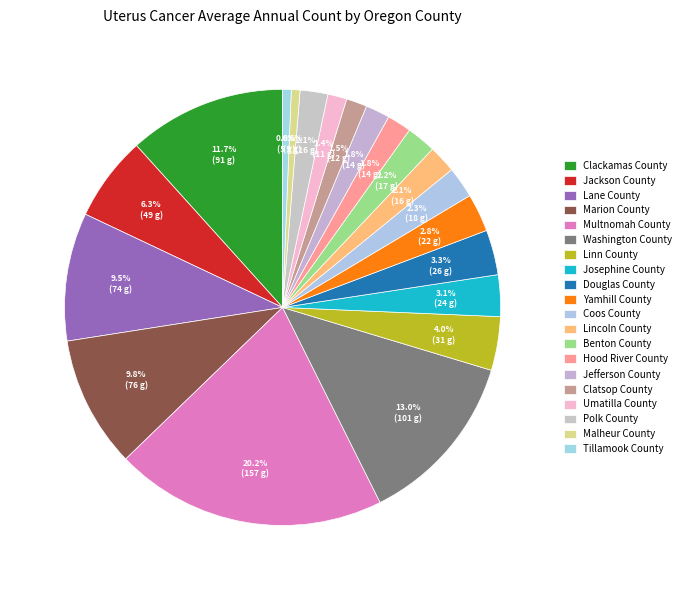

To the nearest percent, what is the difference between the Linn County and Jefferson County slice percentages?

2%